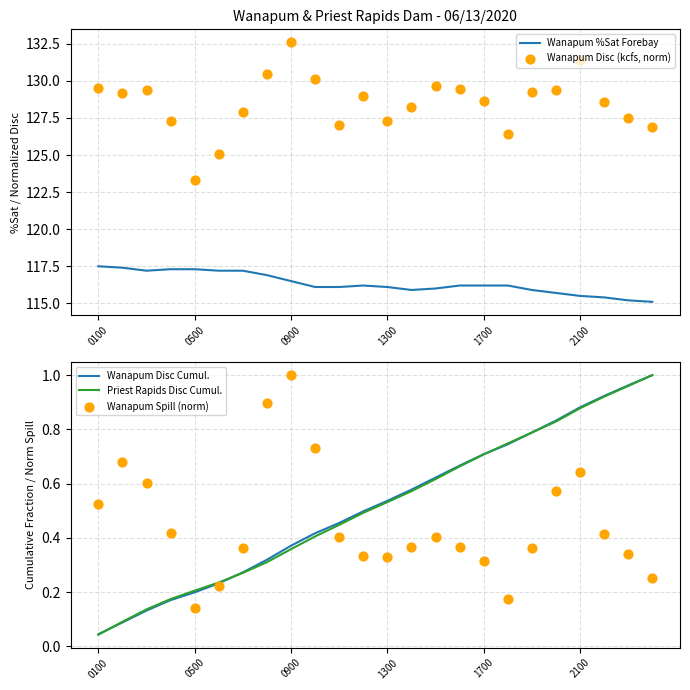

At which category is the sum across all series the highest?

0900